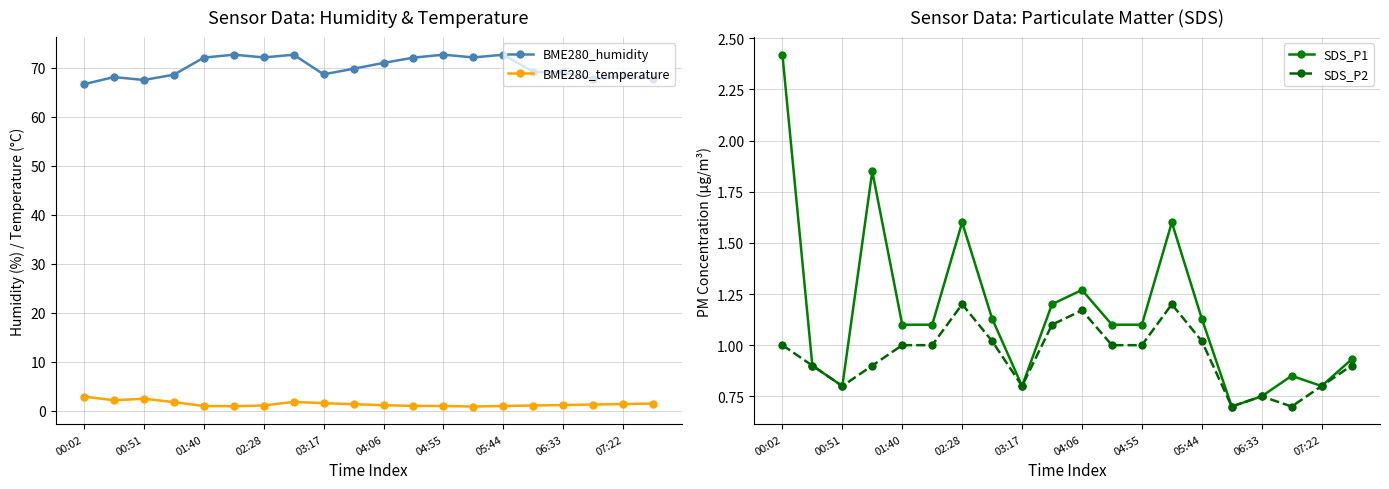

True or false: BME280_temperature and BME280_humidity cross at least once.

False